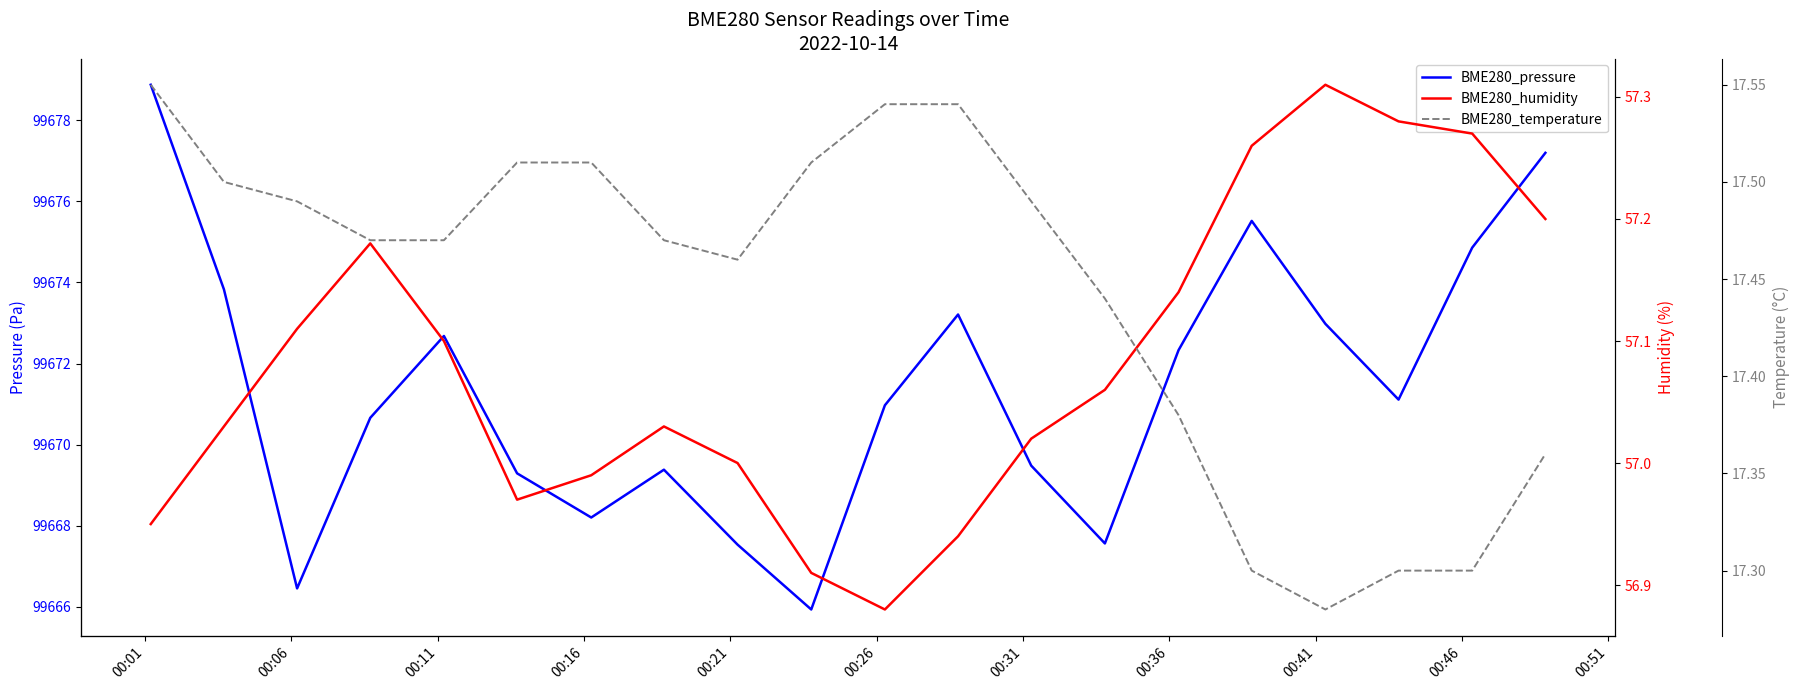

Is it true that BME280_temperature equals 25.2 at 17?

False